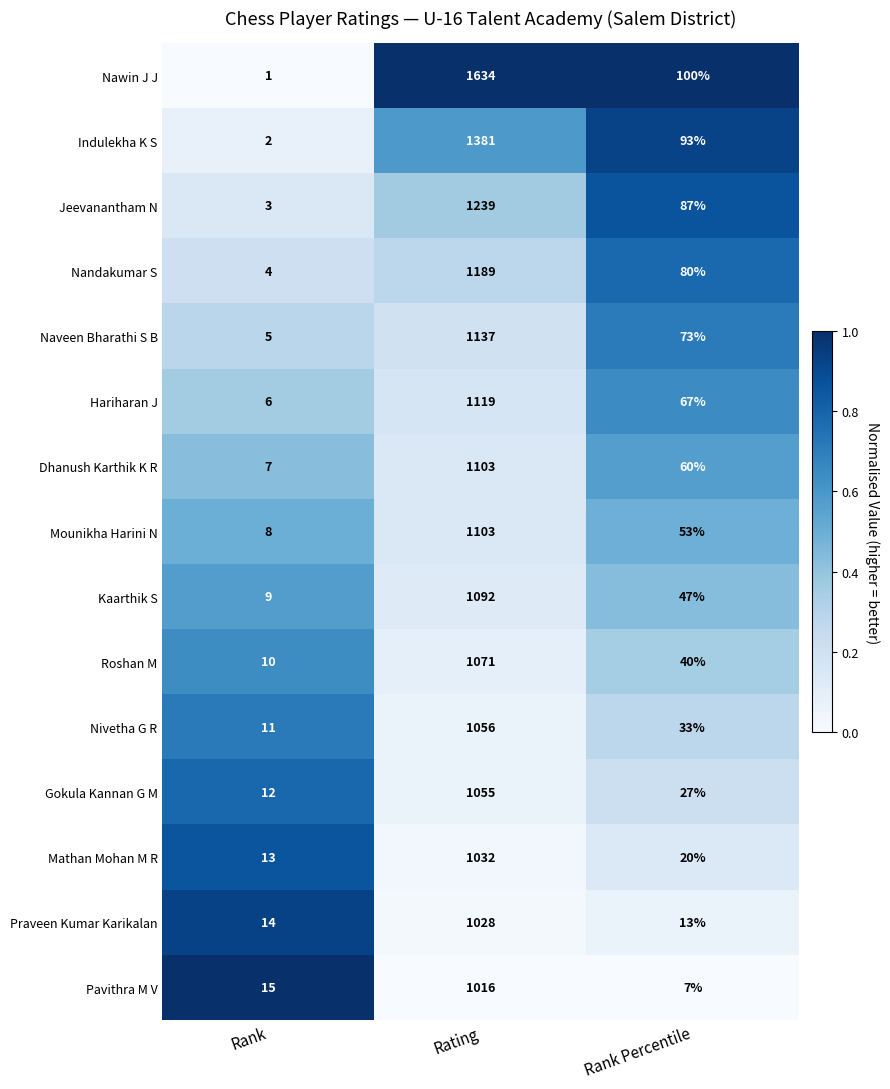

How many data points does each series have?

3